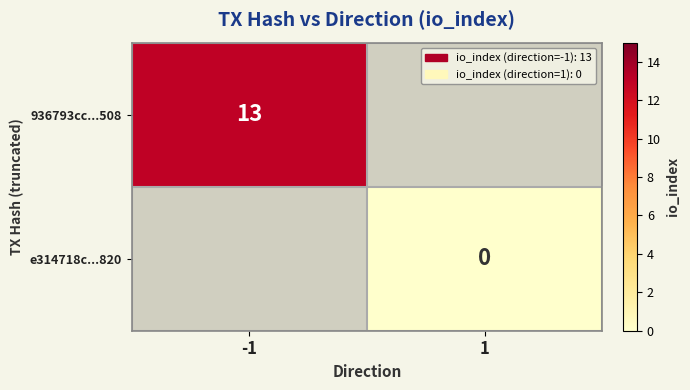

The value of 936793cc...508 at -1 is 19. True or false?

False